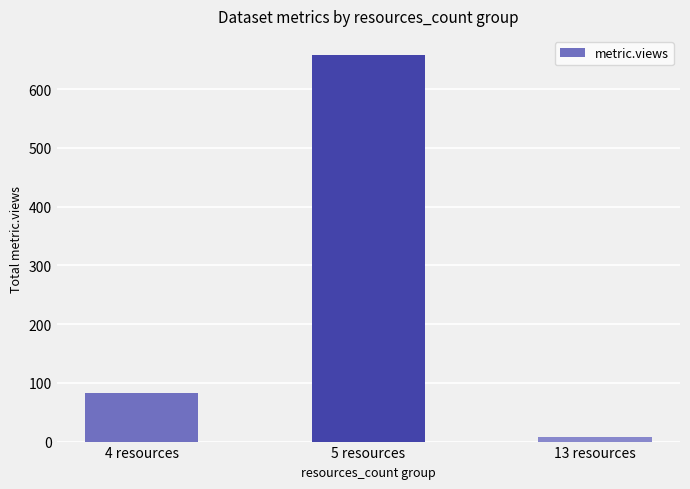

What is the change in value from 4 resources to 13 resources?

-76